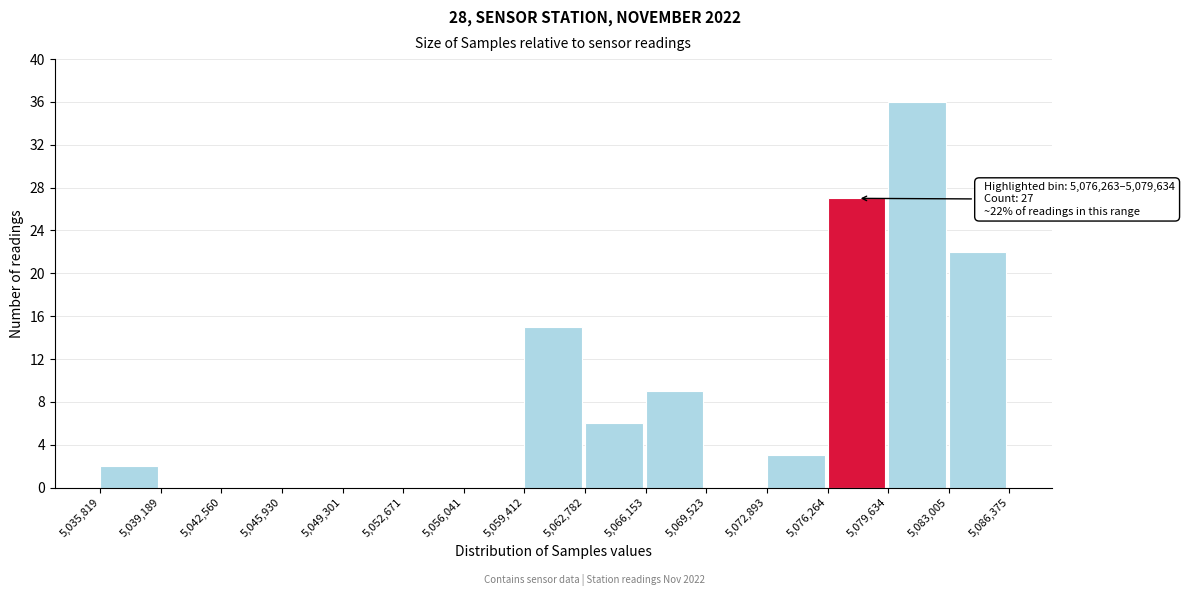

Which range on the x-axis has the tallest bar?

5,079,634 to 5,083,005